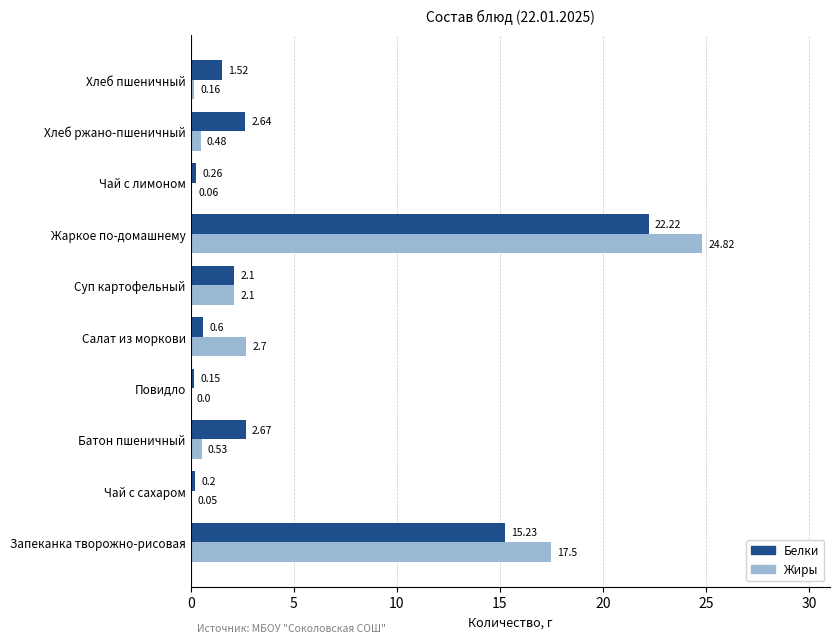

Which series has the largest total across all categories?

Жиры